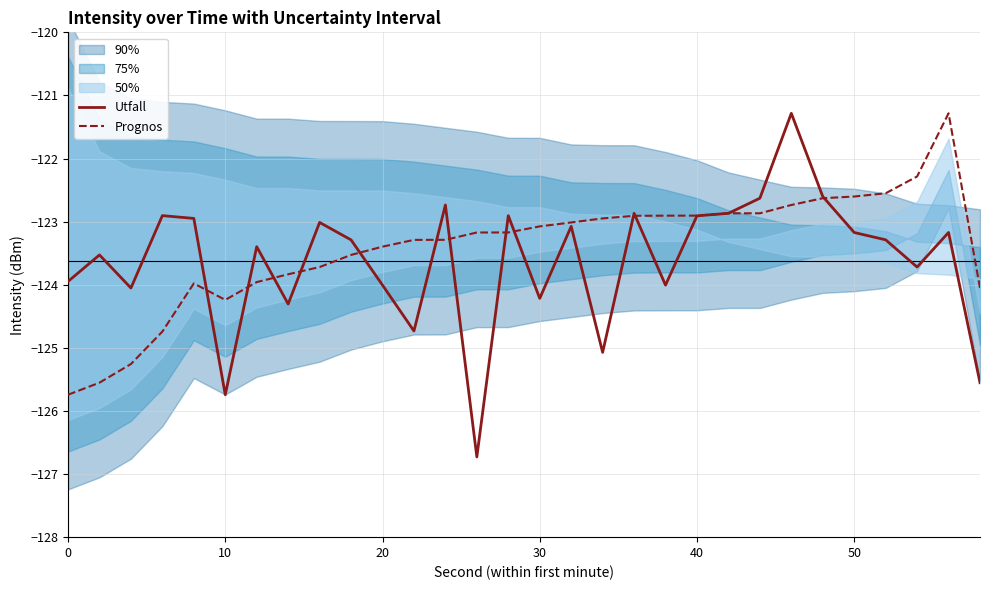

The Prognos series shows -183.3 at 30. True or false?

False